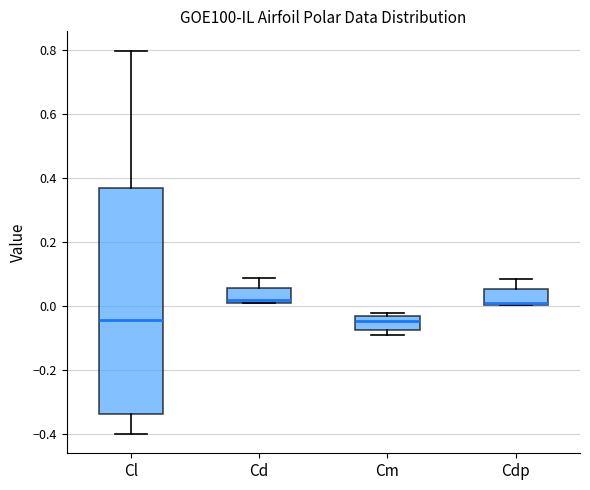

Which box is the tallest, from its lower edge to its upper edge?

Cl